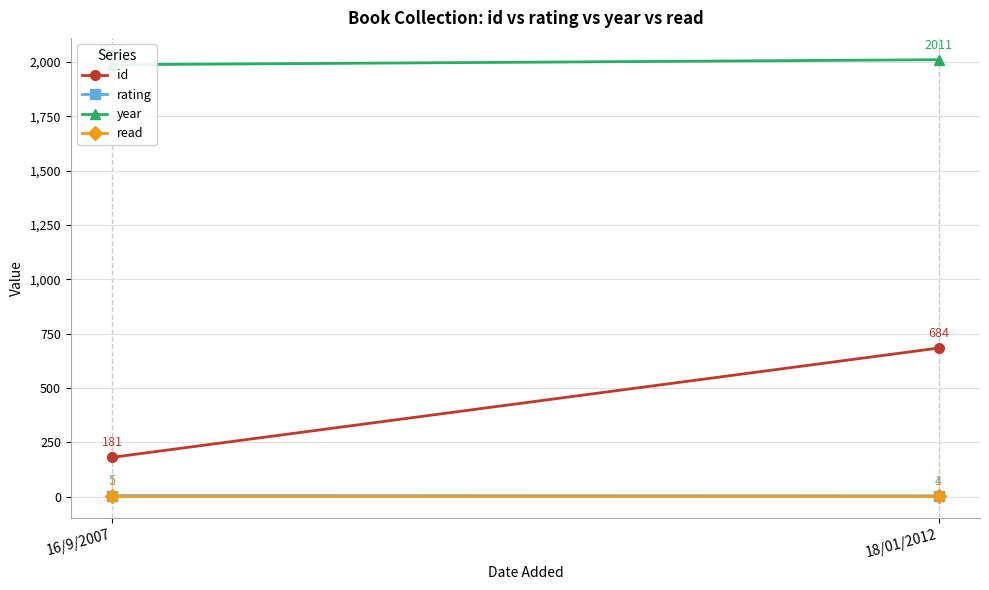

What is the average value of the rating series?

4